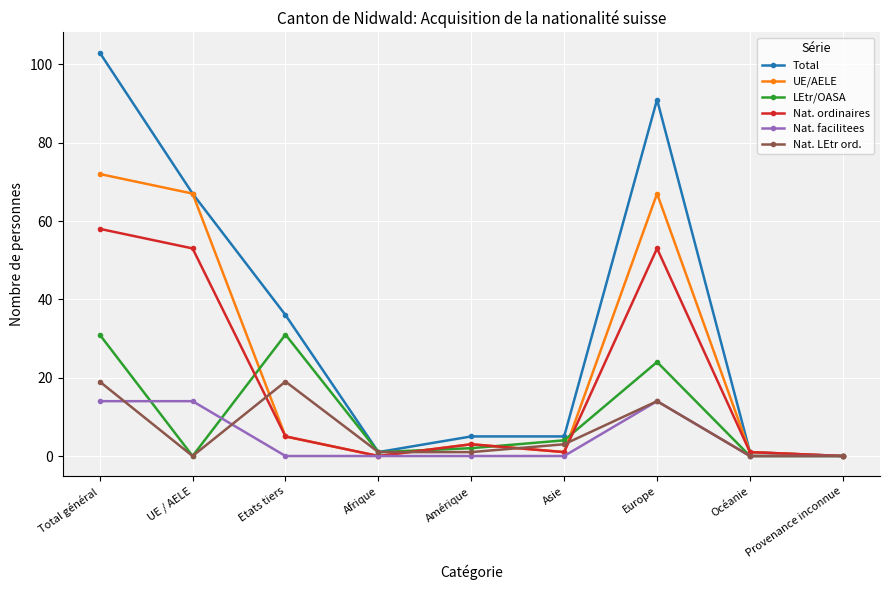

True or false: Nat. LEtr ord. and UE/AELE cross at least once.

True